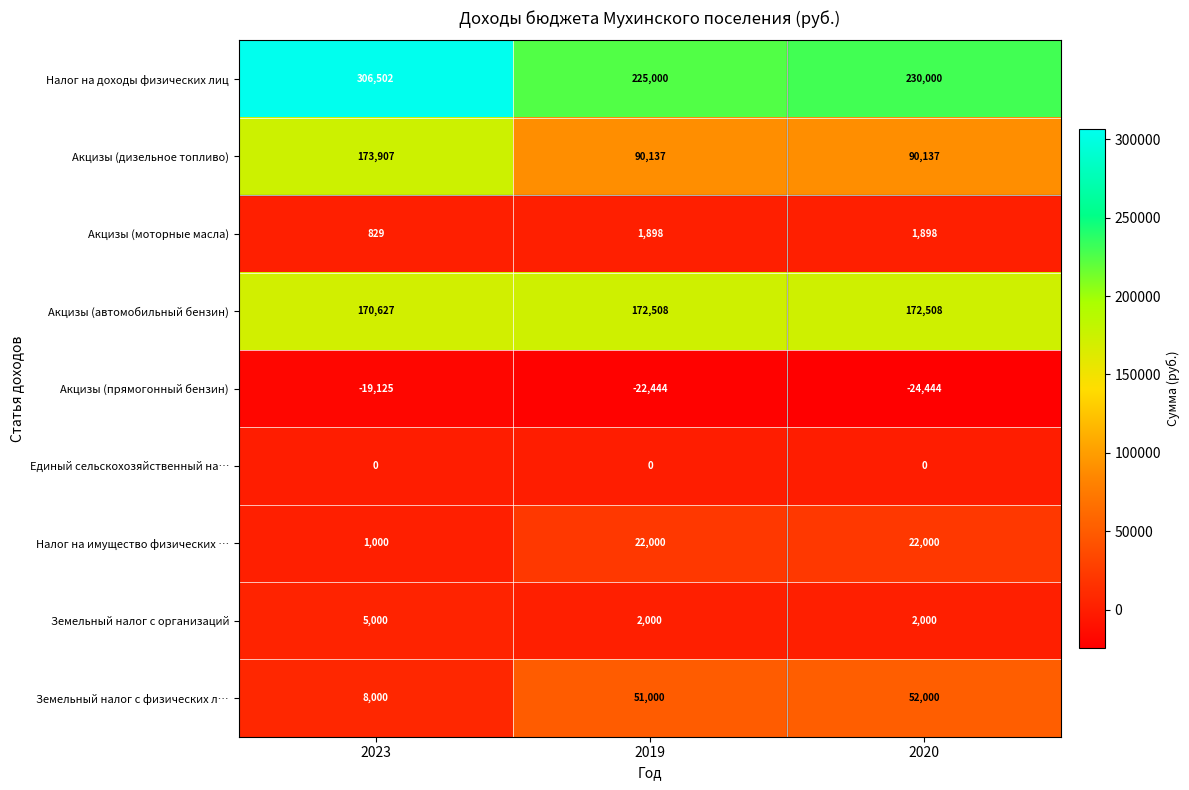

Which series has the largest total across all categories?

Налог на доходы физических лиц